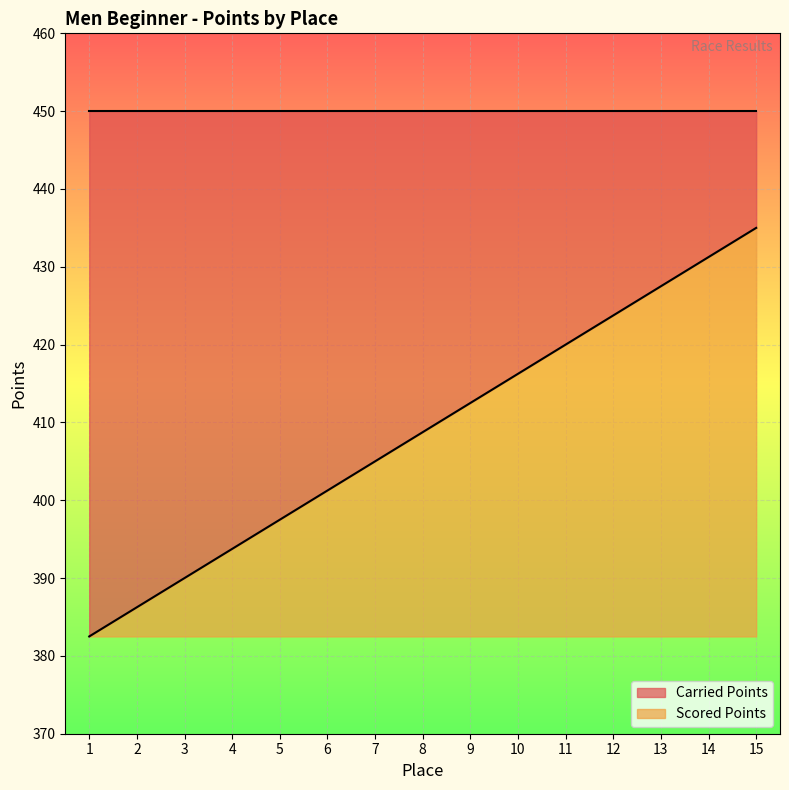

What is the difference between the maximum and minimum values?

52.5